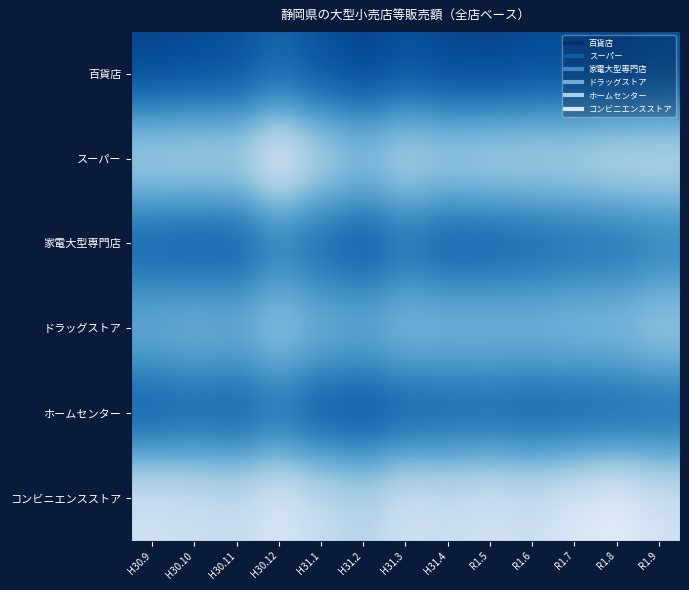

Reading left to right, list all the values displayed in this chart.

百貨店: H30.9=5794	H30.10=6281	H30.11=6995	H30.12=9479	H31.1=7097	H31.2=5595	H31.3=7074	H31.4=5927	R1.5=5582	R1.6=6265	R1.7=6315	R1.8=5374	R1.9=6847
スーパー: H30.9=26564	H30.10=27127	H30.11=26664	H30.12=33620	H31.1=27187	H31.2=23950	H31.3=27428	H31.4=25979	R1.5=26911	R1.6=26930	R1.7=27100	R1.8=28647	R1.9=28401
家電大型専門店: H30.9=8431	H30.10=7390	H30.11=7969	H30.12=12245	H31.1=9360	H31.2=7402	H31.3=10329	H31.4=7817	R1.5=8085	R1.6=9073	R1.7=10076	R1.8=10463	R1.9=12354
ドラッグストア: H30.9=20506	H30.10=21445	H30.11=20662	H30.12=24039	H31.1=21110	H31.2=19938	H31.3=22503	H31.4=22114	R1.5=22048	R1.6=21892	R1.7=22614	R1.8=22793	R1.9=24903
ホームセンター: H30.9=7658	H30.10=8766	H30.11=8089	H30.12=10400	H31.1=7172	H31.2=6475	H31.3=7974	H31.4=8529	R1.5=8932	R1.6=8210	R1.7=8428	R1.8=8759	R1.9=9487
コンビニエンスストア: H30.9=30334	H30.10=29556	H30.11=28741	H30.12=31598	H31.1=28739	H31.2=26680	H31.3=30222	H31.4=29453	R1.5=30483	R1.6=29515	R1.7=31794	R1.8=33560	R1.9=30262